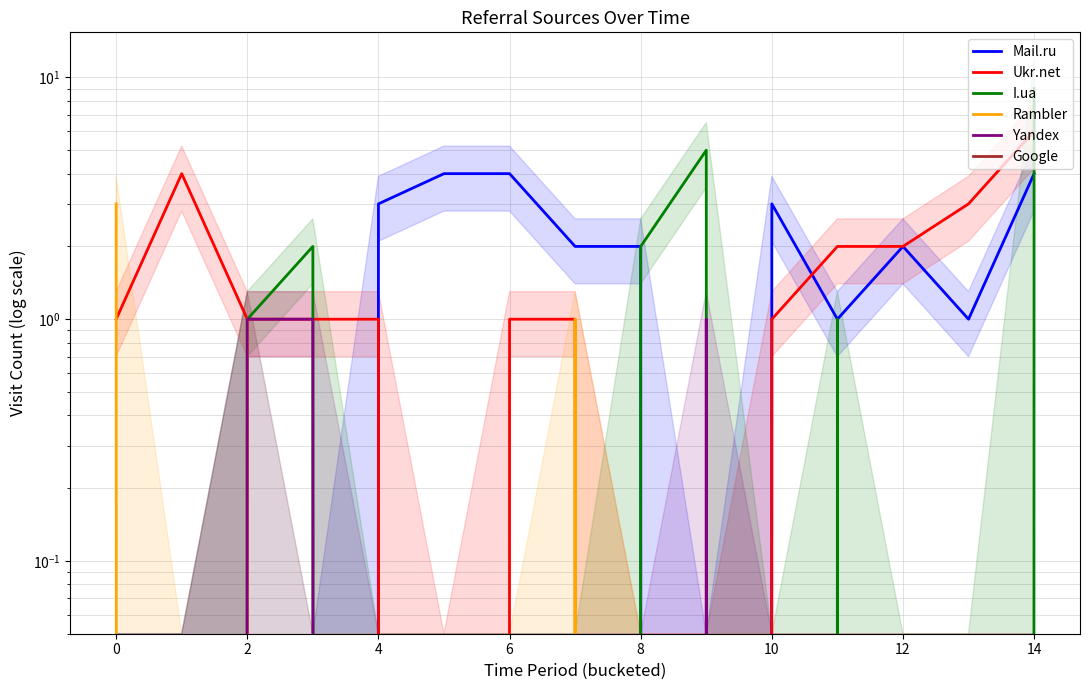

List the series in order of their peak value, lowest first.

Google, Yandex, Rambler, Mail.ru, Ukr.net, I.ua